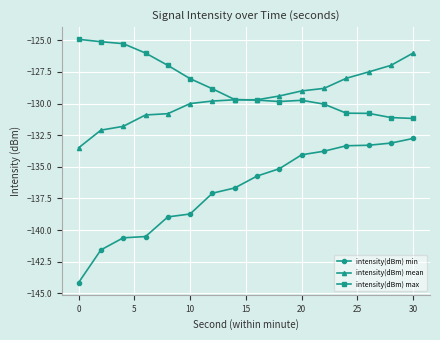

Which series has the widest spread of values?

intensity(dBm) min